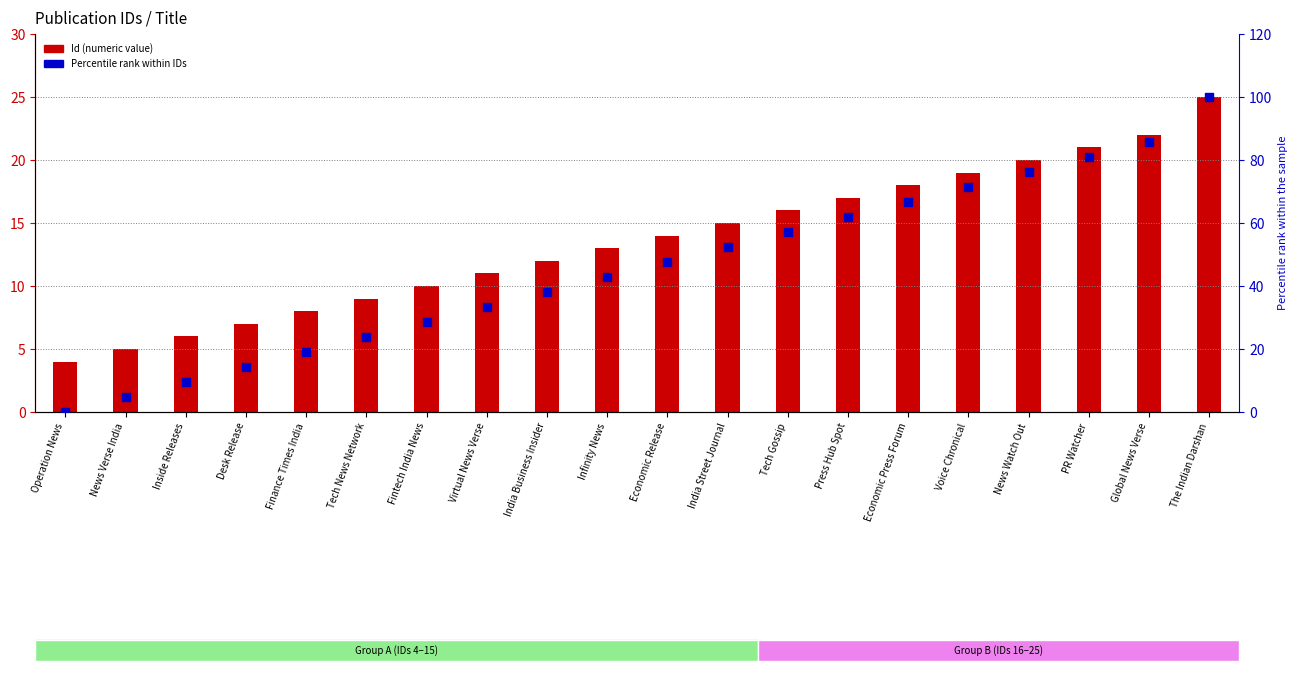

Which series has the largest total across all categories?

Percentile rank within IDs